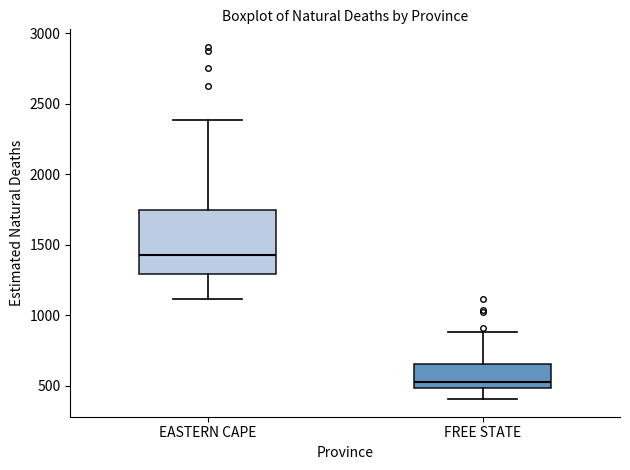

Reading left to right, read every box against the y-axis: the position of its median line, the range the box covers, and the ends of its whiskers. The values are not printed on the chart, so give them approximately, as read against the axis.

EASTERN CAPE: median 1400, box 1300 to 1750, whiskers 1100 to 2400
FREE STATE: median 500 (just above the box's lower edge), box 500 to 650, whiskers 400 to 900